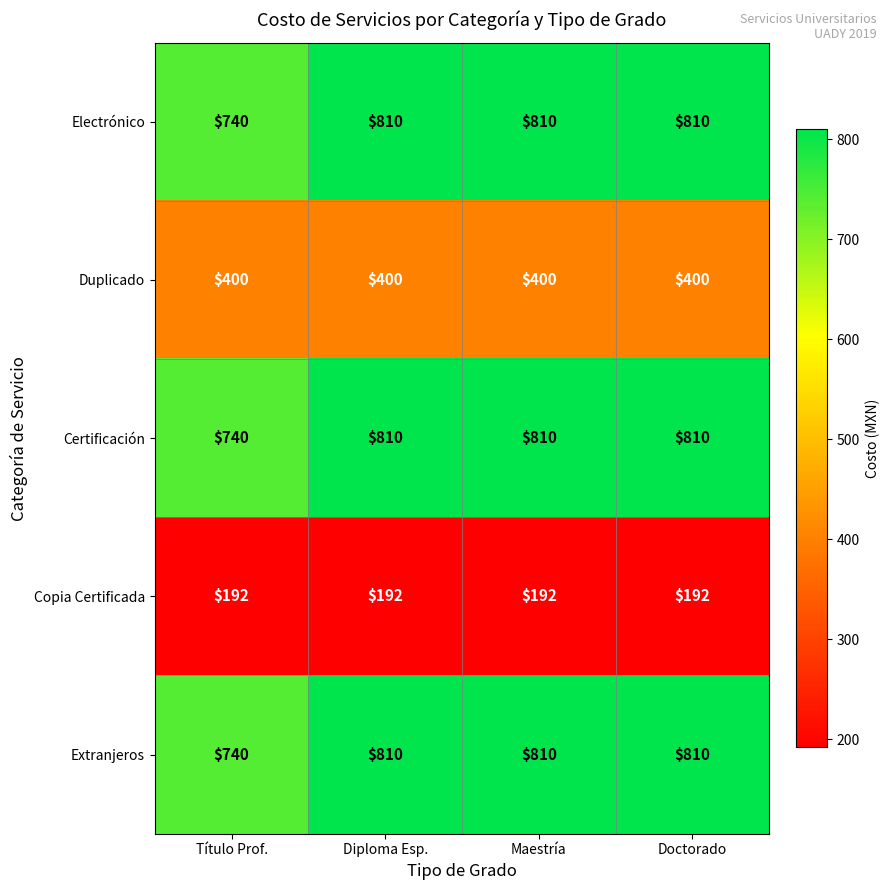

The Copia Certificada series shows 192 at Diploma Esp.. True or false?

True